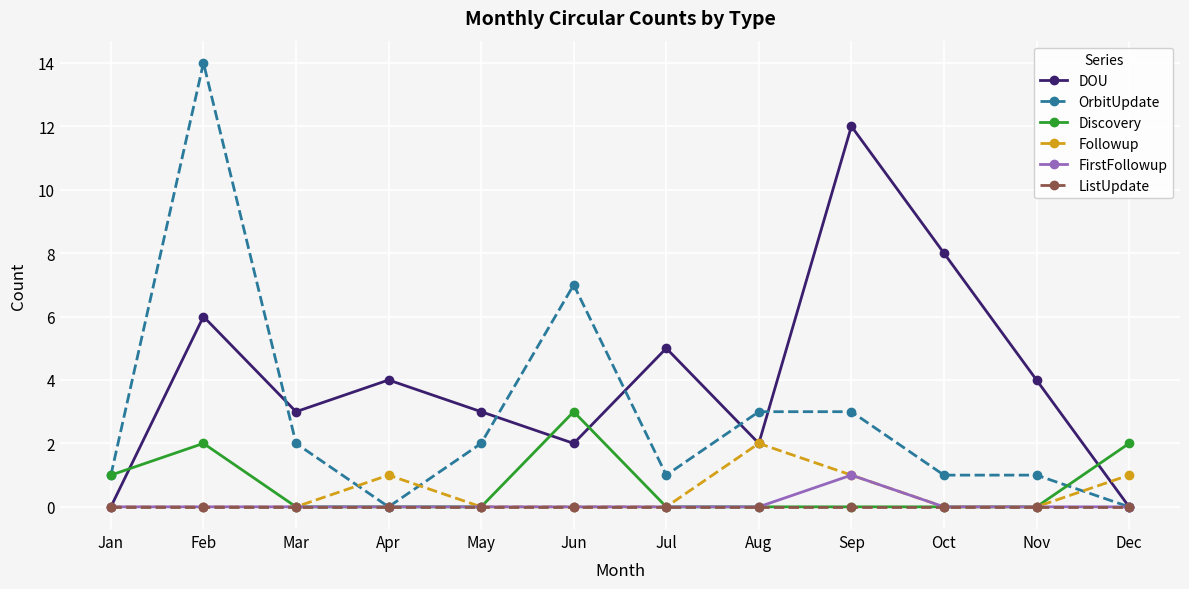

How many series are shown in this chart?

6